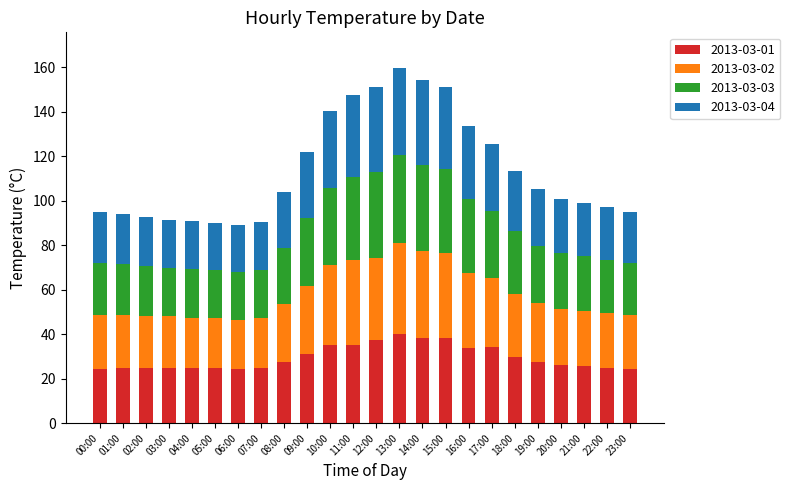

What is the average value of the 2013-03-01 series?

29.5